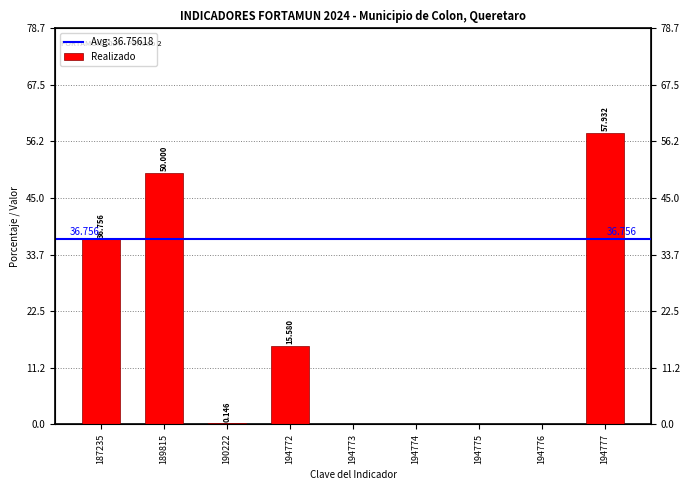

What is the change in value from 194772 to 194774?

-15.6